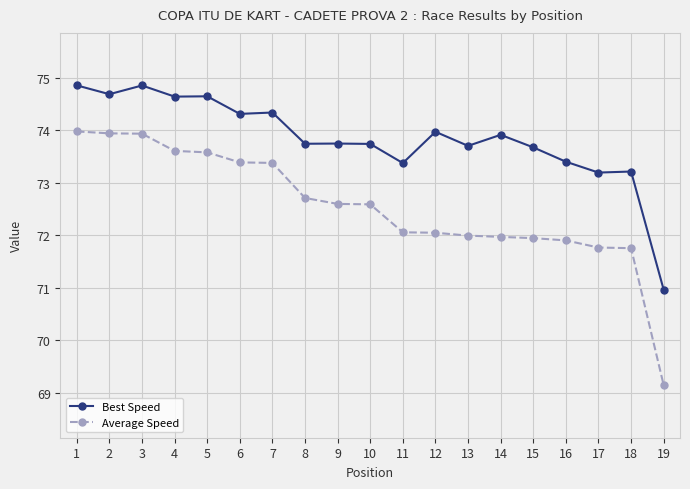

How many lines are shown in the chart?

2